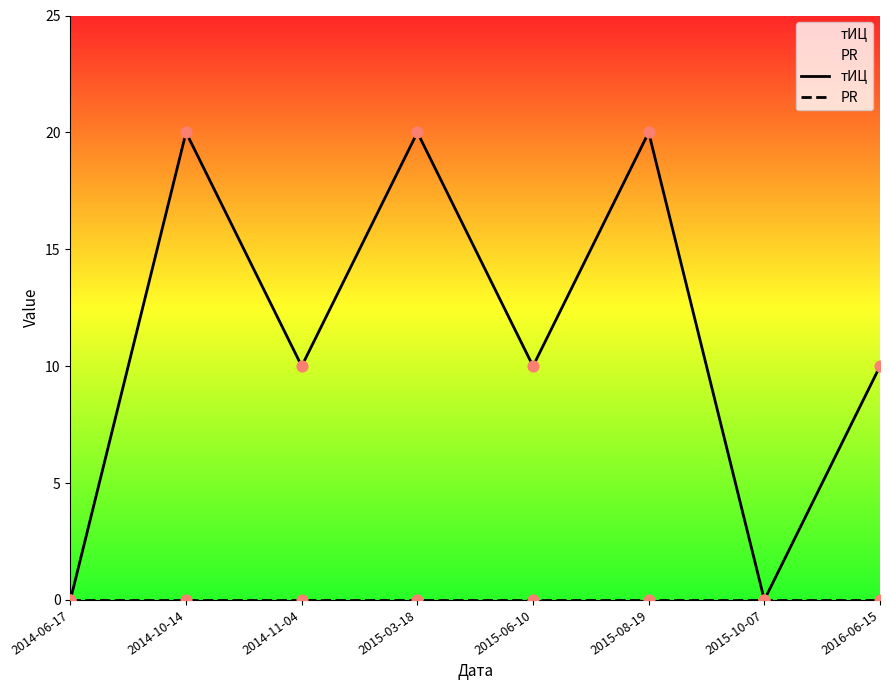

What are all the series names shown in the legend?

тИЦ, PR